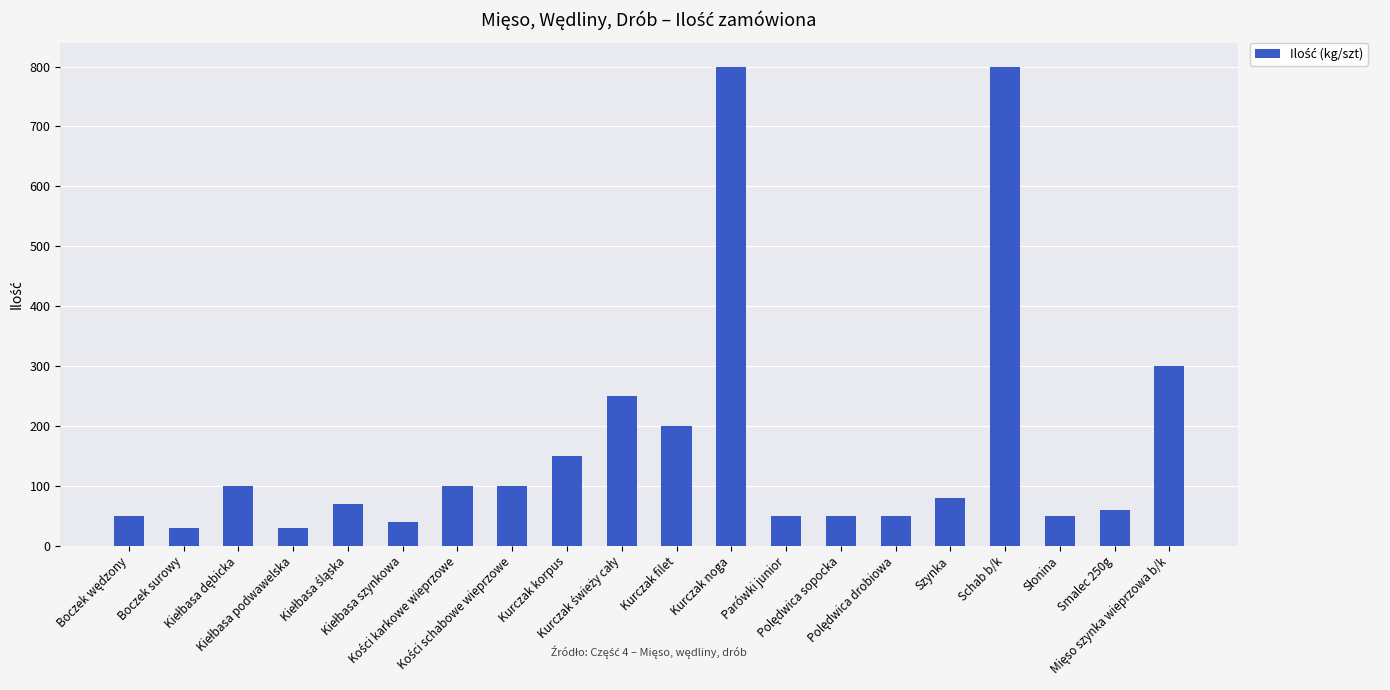

What is the minimum value shown in the chart?

30